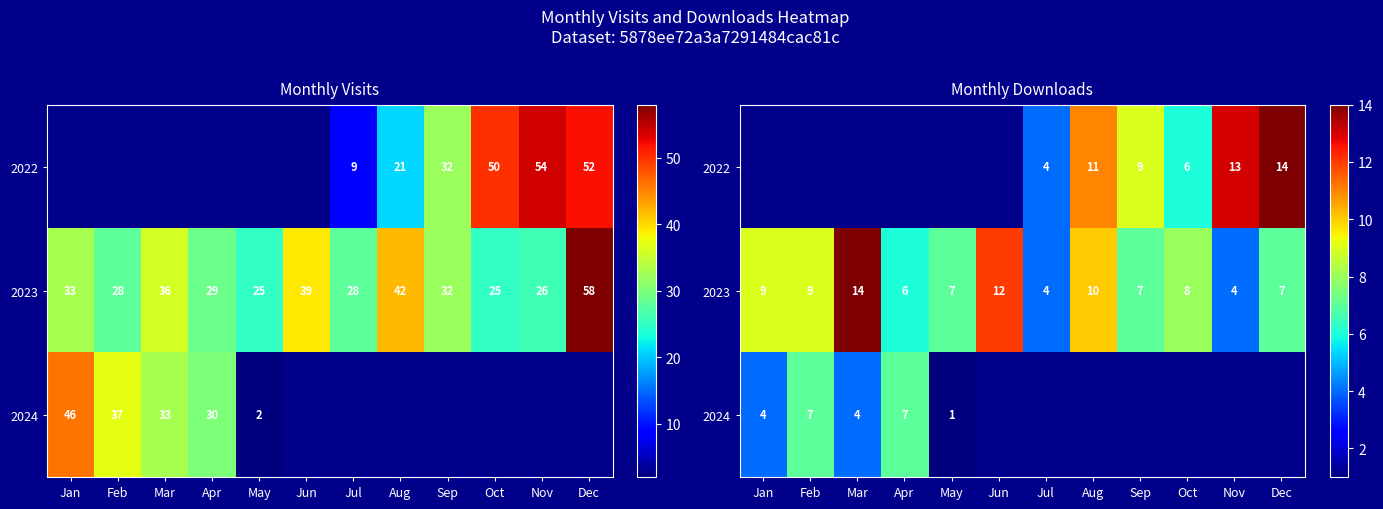

What is the minimum value for 2023?

4.0